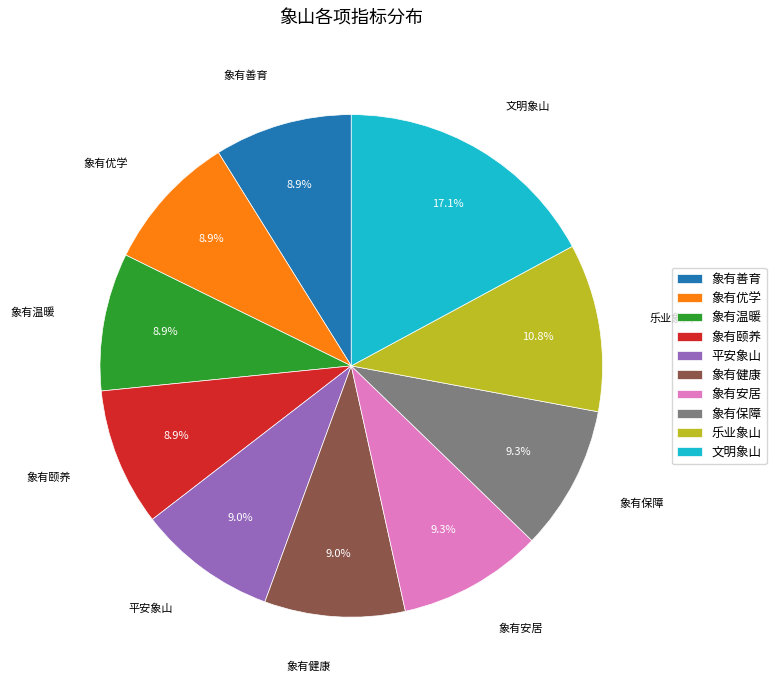

The 象有安居 slice represents 3% of the pie. True or false?

False